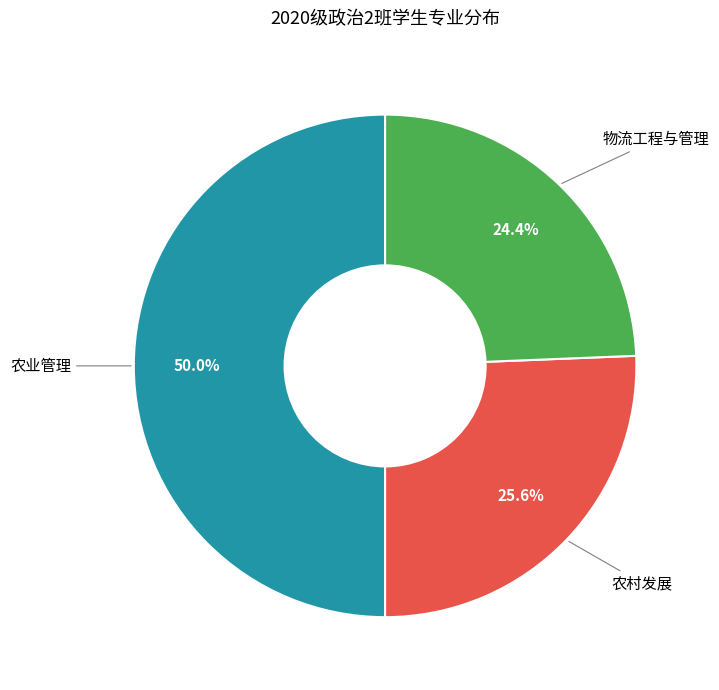

What percentage is the 农村发展 slice, to the nearest percent?

26%